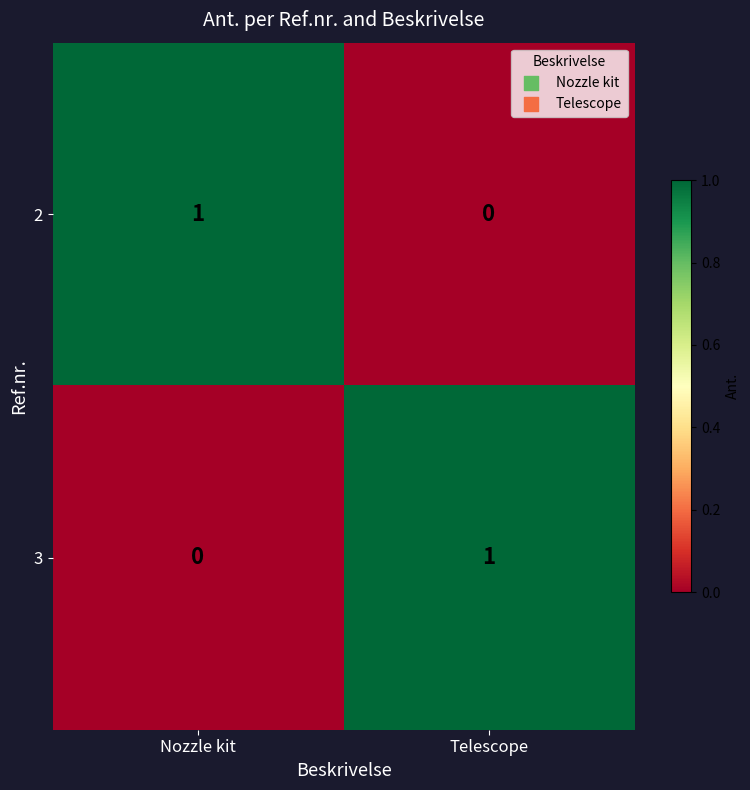

Rank the series at Nozzle kit from lowest to highest value.

3, 2